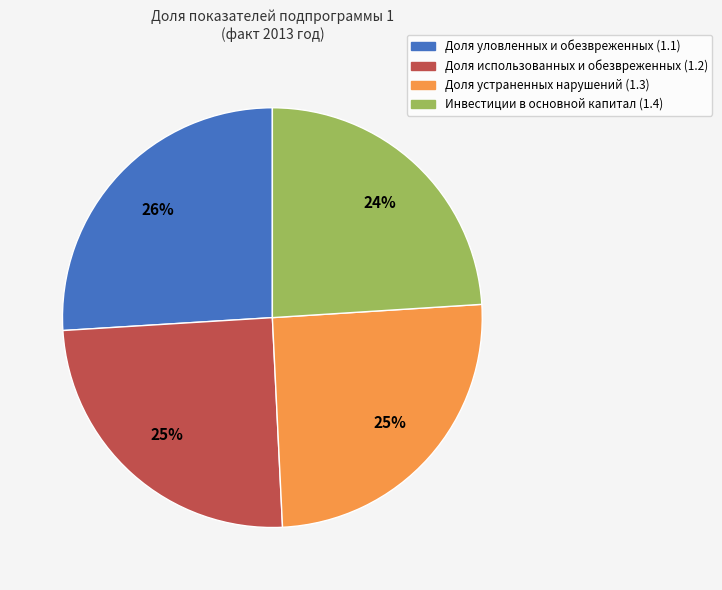

Is Доля уловленных и обезвреженных (1.1) the majority of the pie?

No